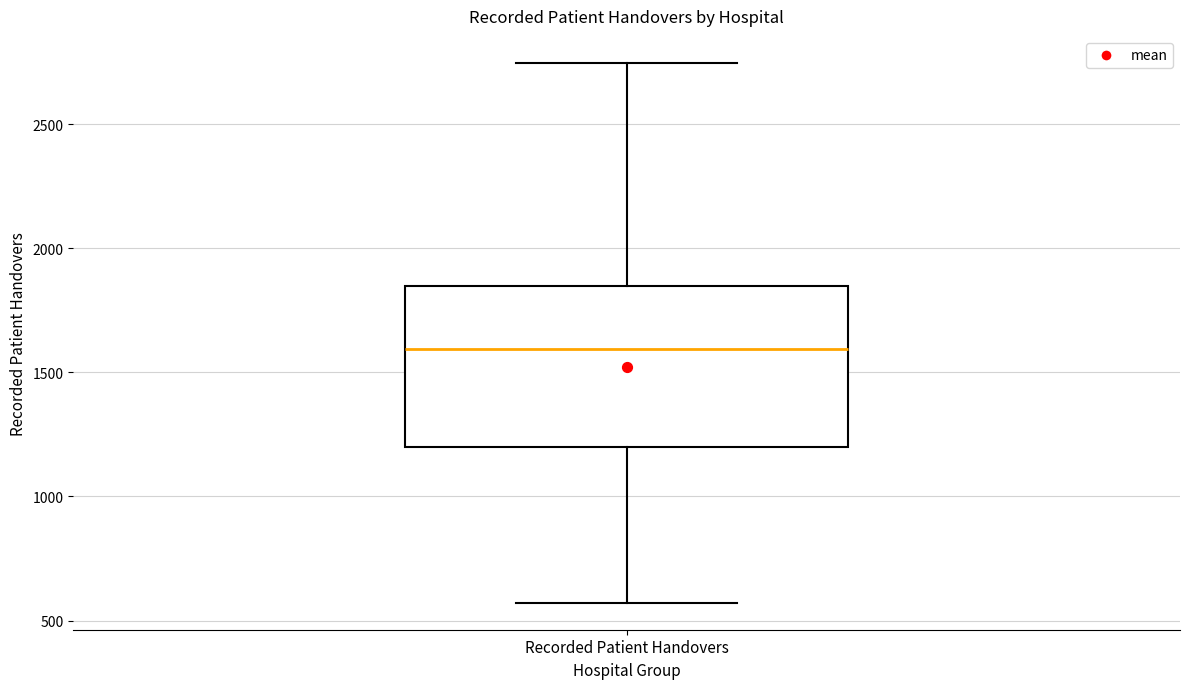

Transcribe this box plot: give where the median line is, the range the box spans, and where the two whiskers end, as read against the y-axis. The values are not printed on the chart, so give them approximately, as read against the axis.

median 1600, box 1200 to 1850, whiskers 550 to 2750